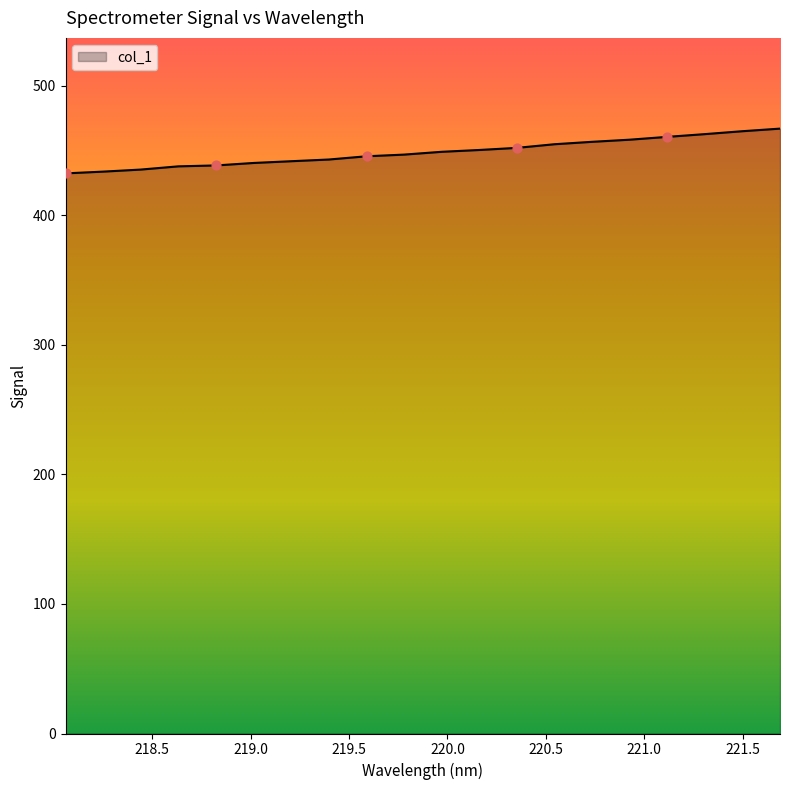

What is the minimum value shown in the chart?

432.5